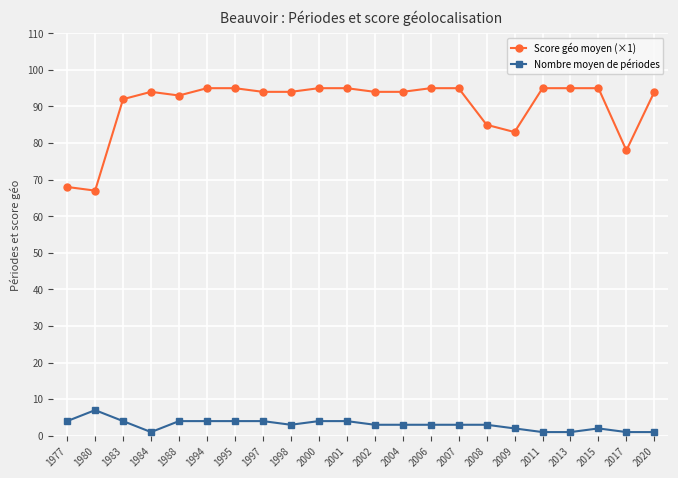

True or false: Nombre moyen de périodes and Score géo moyen (×1) cross at least once.

False